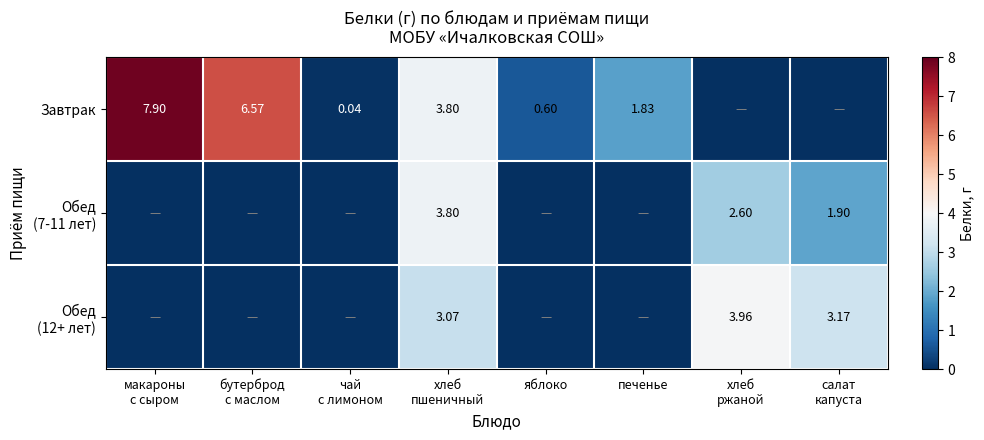

What is the highest value of the Обед (12+ лет) series?

4.0